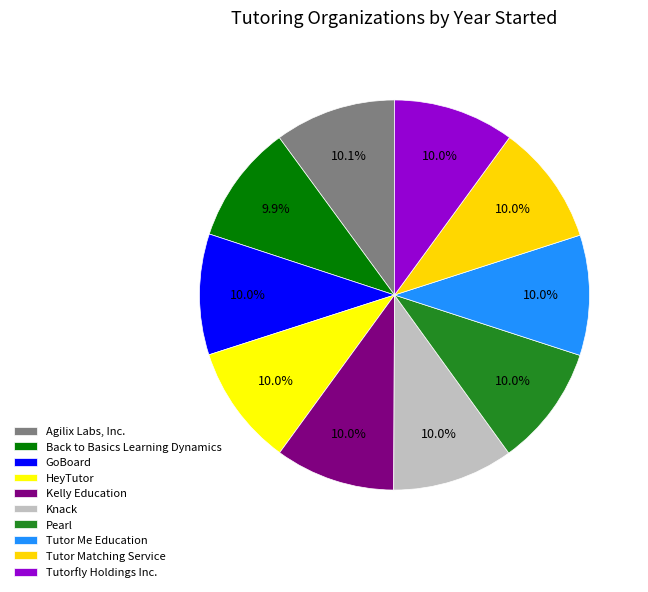

What is the largest slice in the pie chart?

Agilix Labs, Inc.